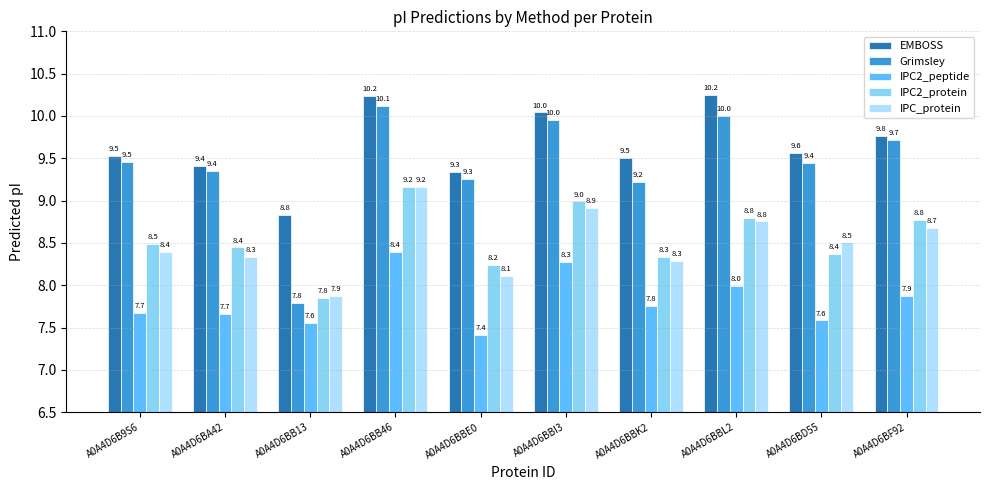

At how many categories does at least one series exceed 8?

10